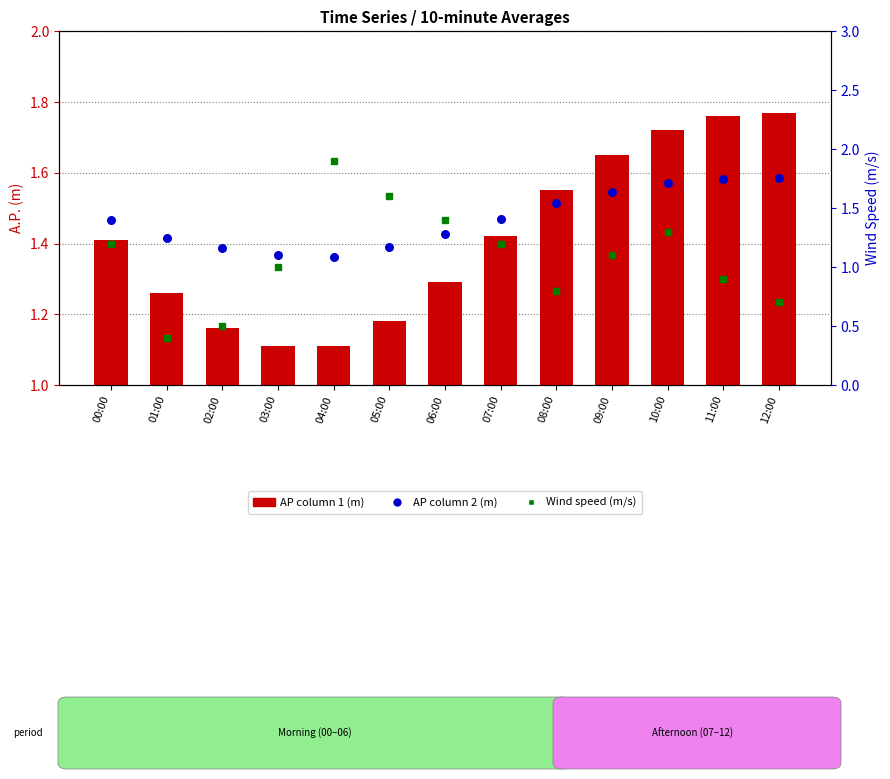

Which series has the largest total across all categories?

AP column 1